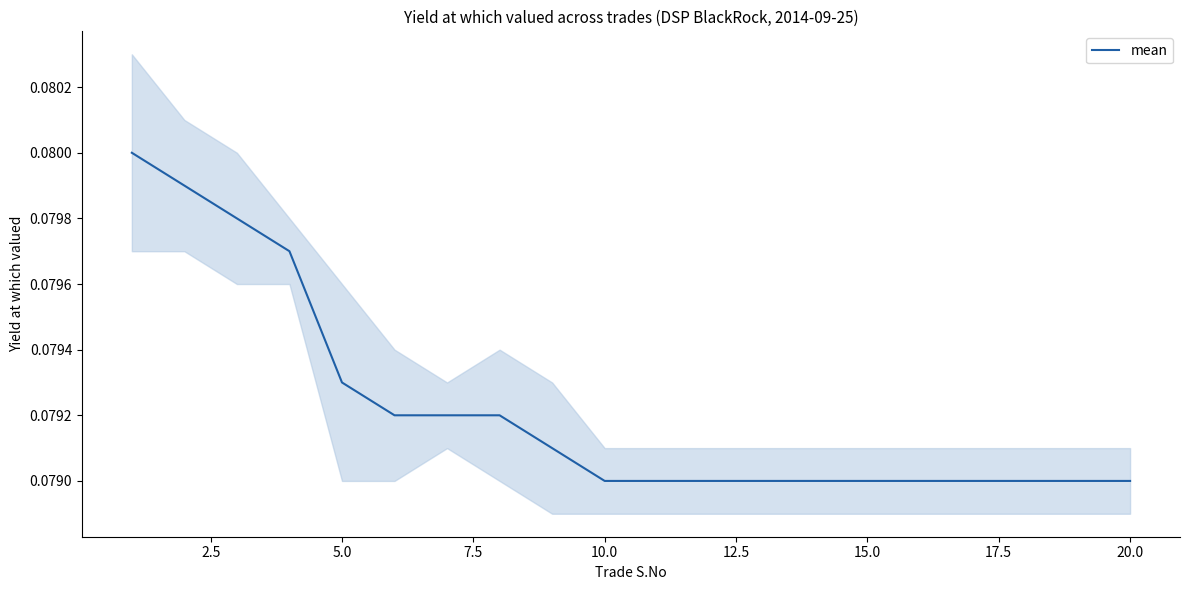

Is it true that the value at 13 is 0.1?

False